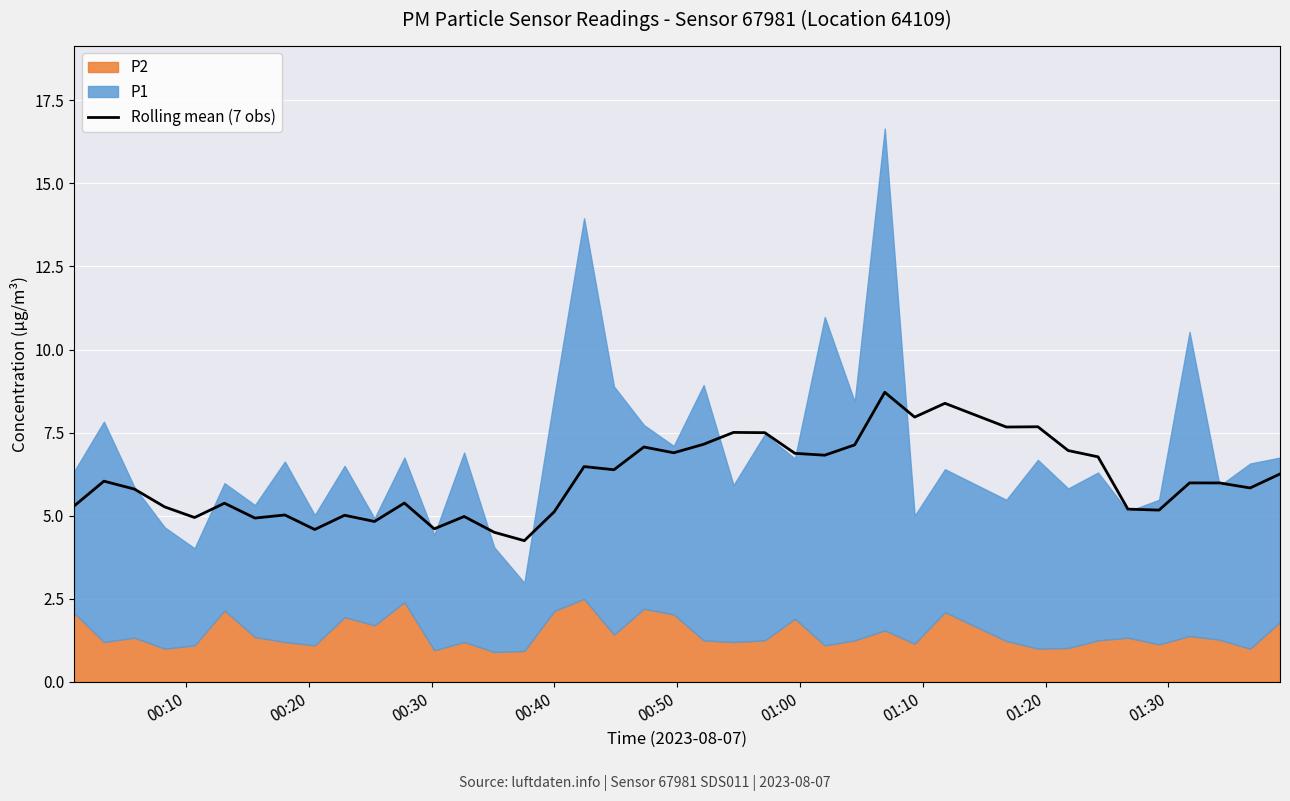

How many interior local peaks (higher than both neighbors) does the data have?

13